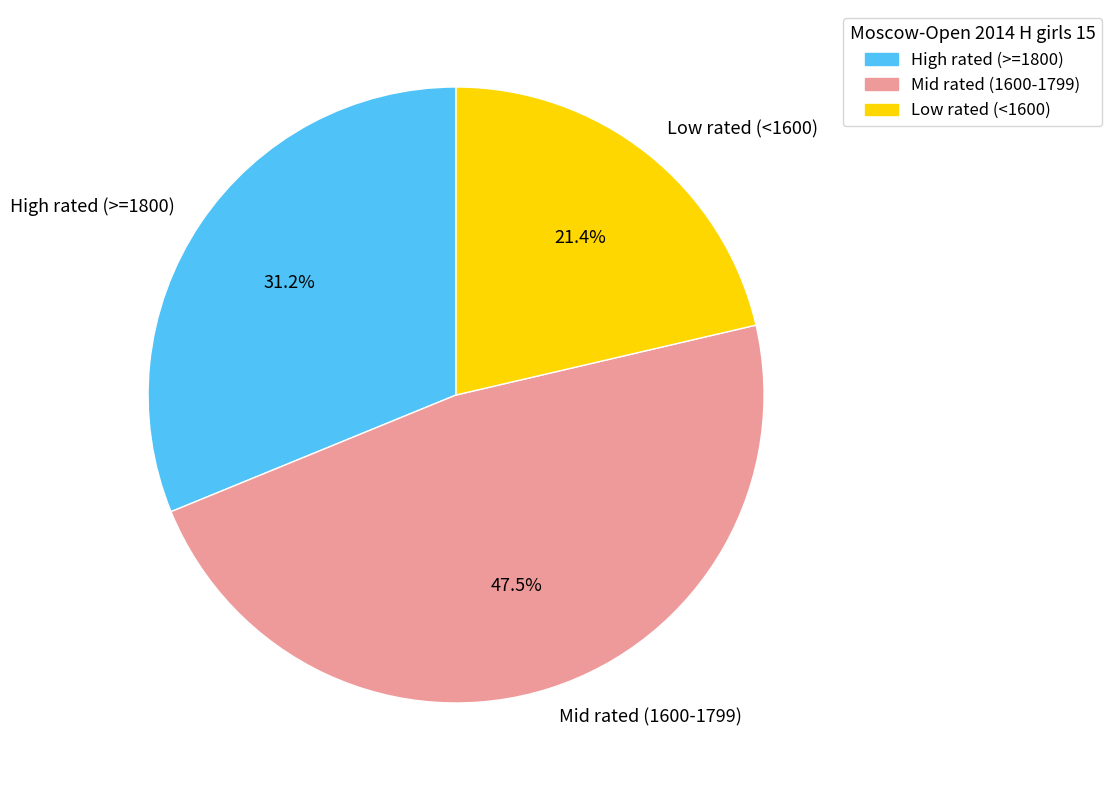

Do High rated (>=1800) and Low rated (<1600) together represent more than half of the pie?

Yes